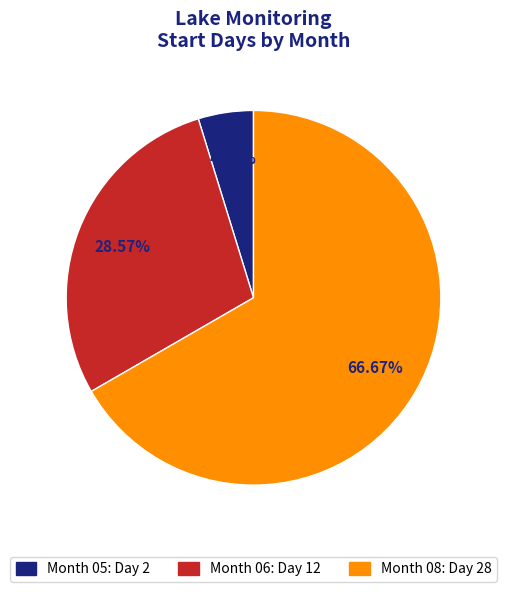

Is Month 06: Day 12 the majority of the pie?

No